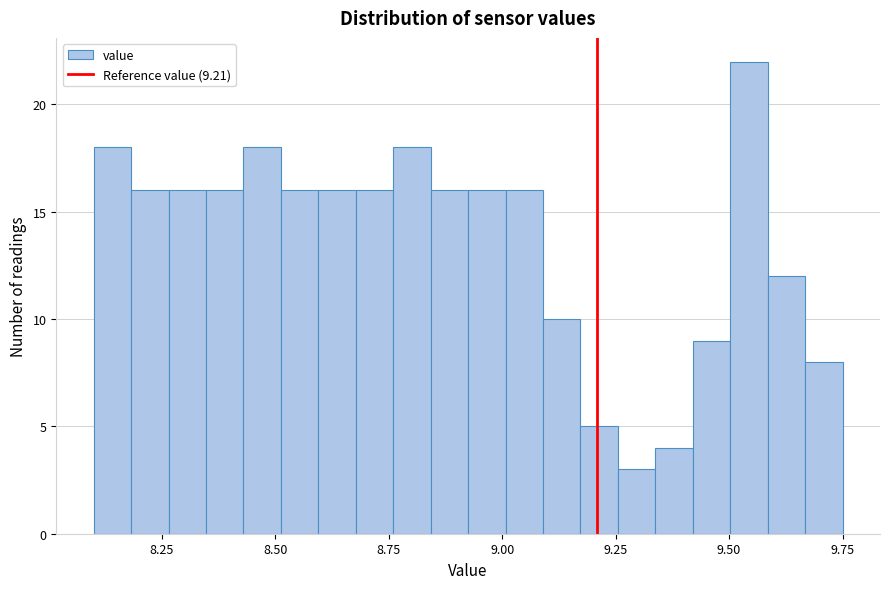

Around what value on the x-axis is the tallest bar? Give the approximate position of its centre, as read against the axis.

9.55